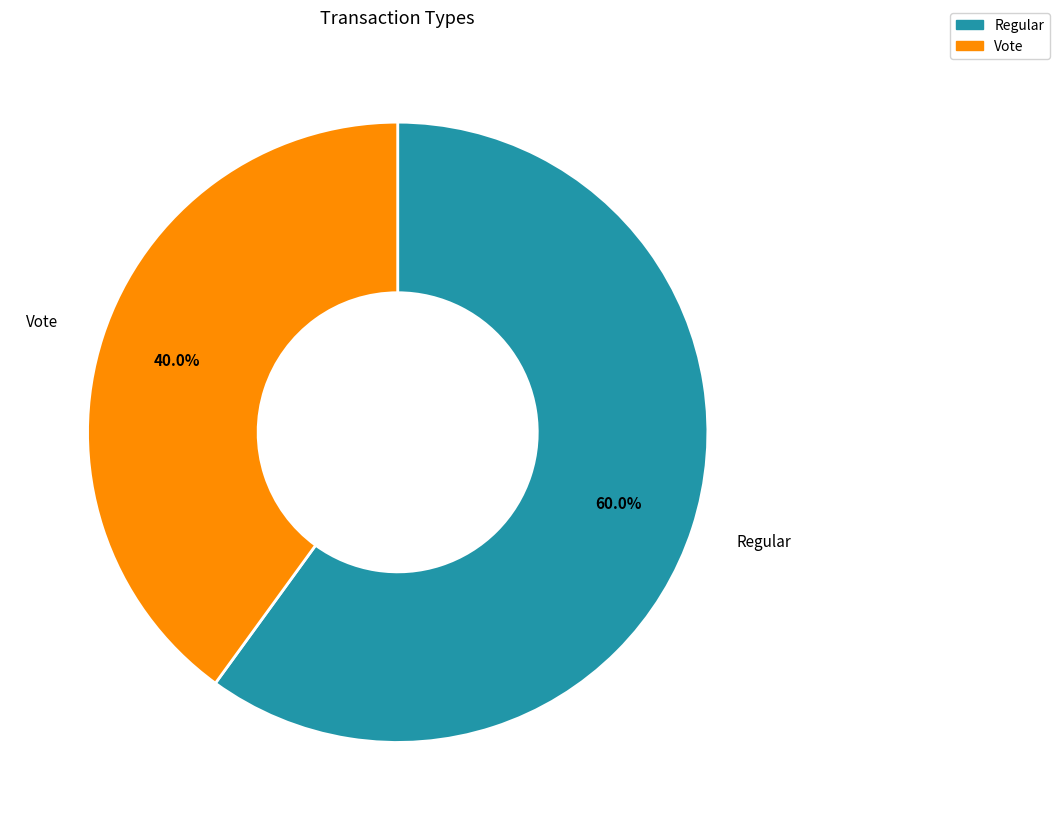

Count the number of slices in the pie.

2